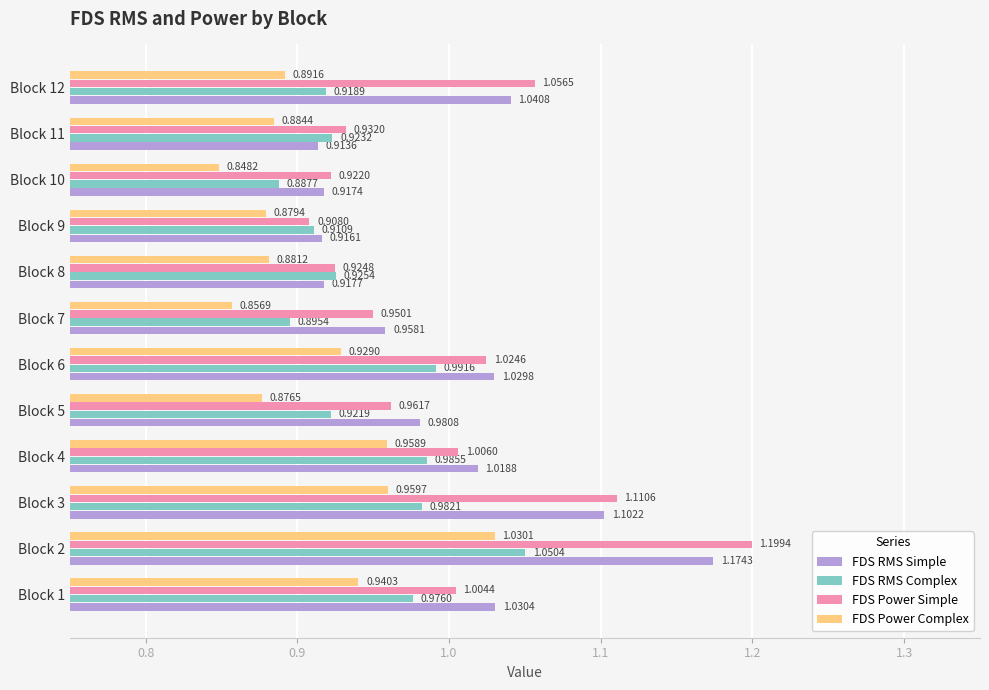

What is the difference between the second highest and minimum values in the FDS Power Simple series?

0.2